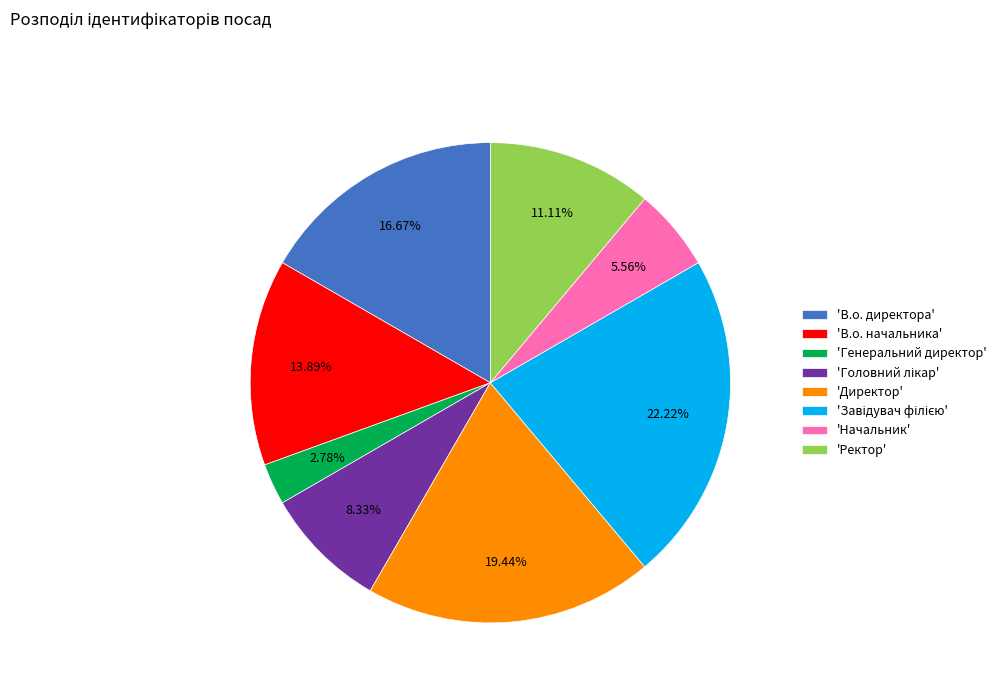

Does any single category account for the majority?

No